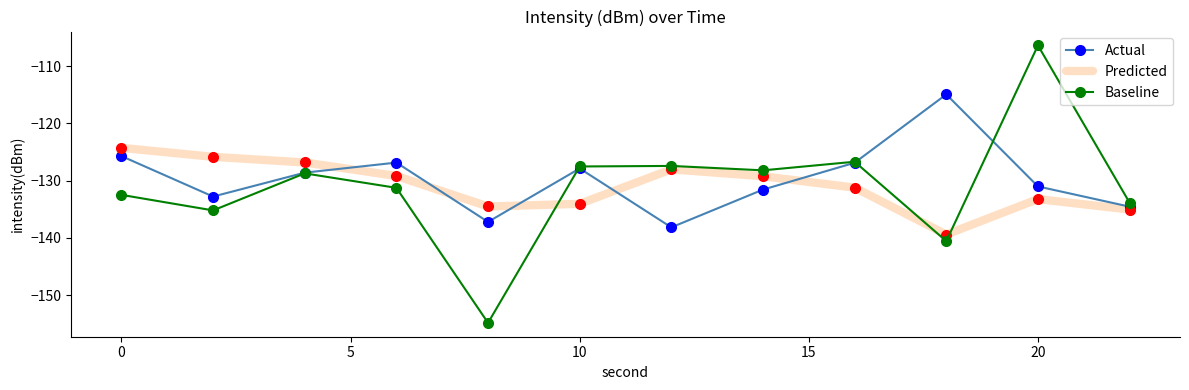

What is the difference between the maximum and minimum values in the Predicted series?

15.1